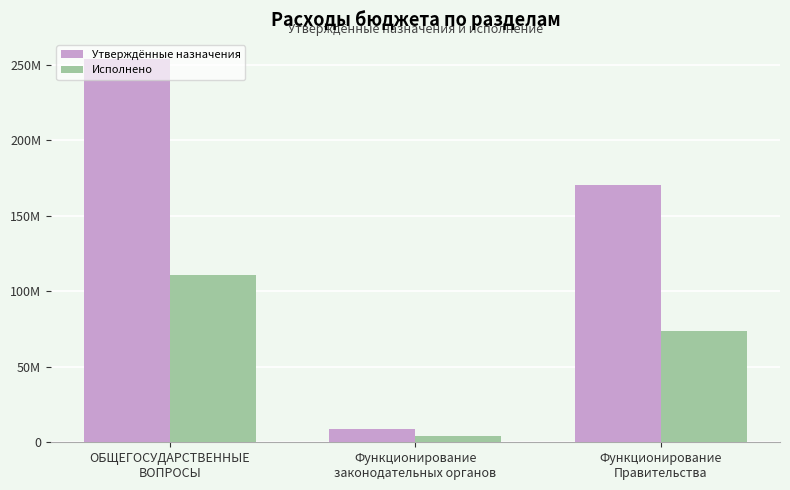

What position from the left is Функционирование
Правительства?

3